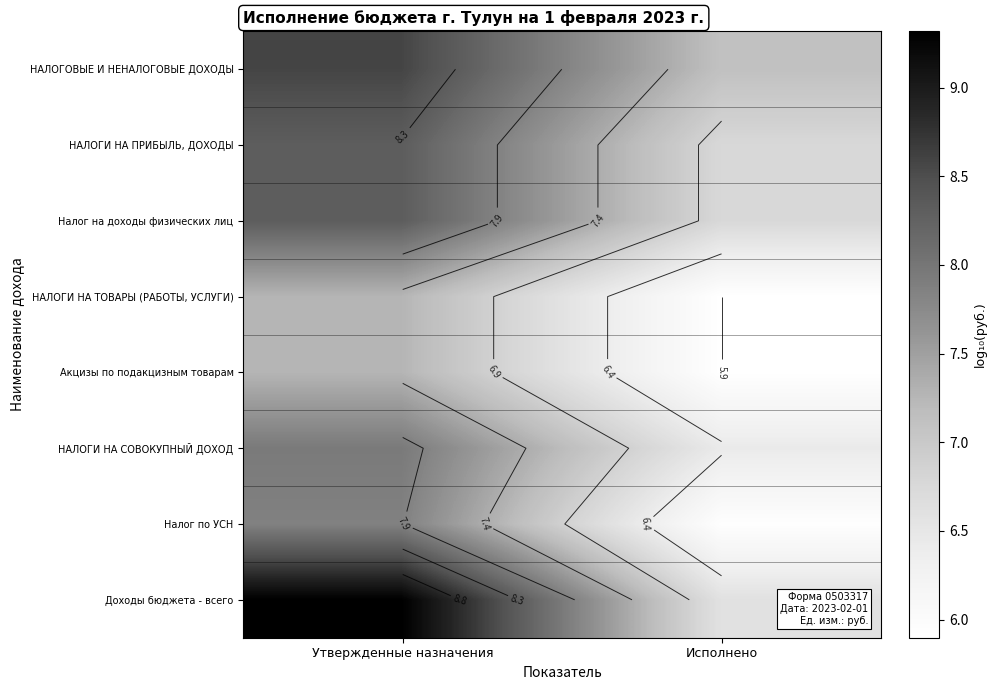

How many data points in Налог на доходы физических лиц are above 8?

1